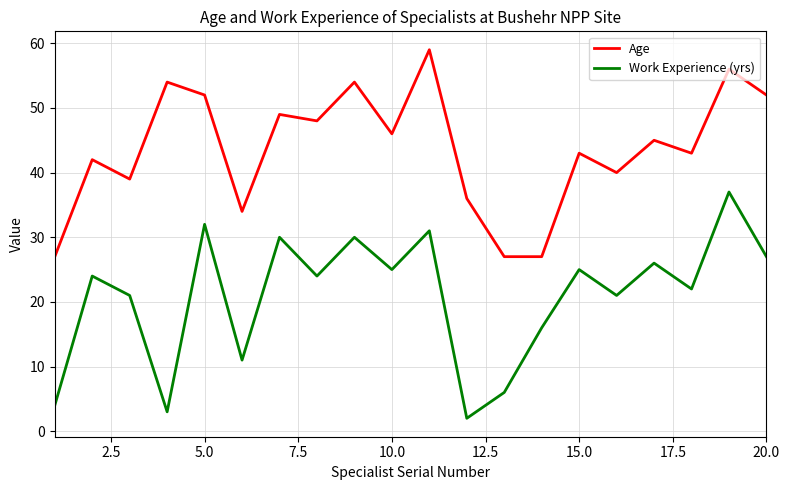

True or false: Age and Work Experience (yrs) cross at least once.

False